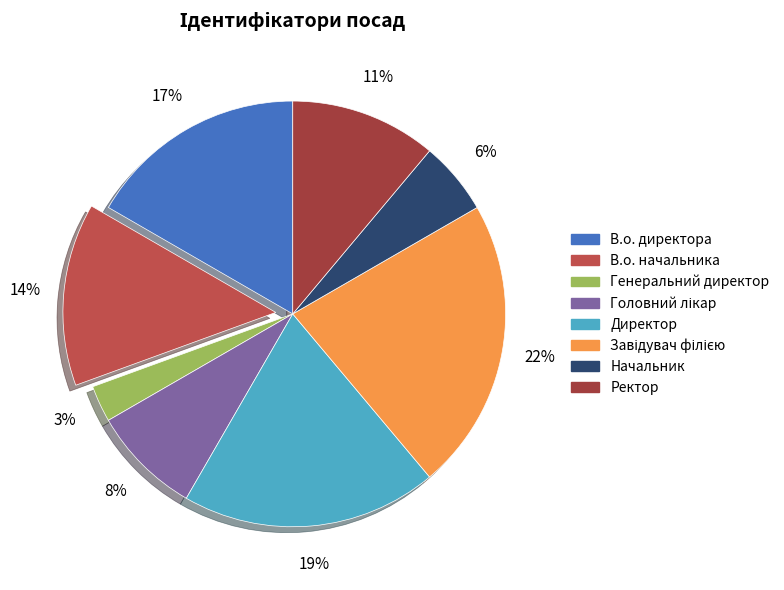

How many segments does this pie chart have?

8